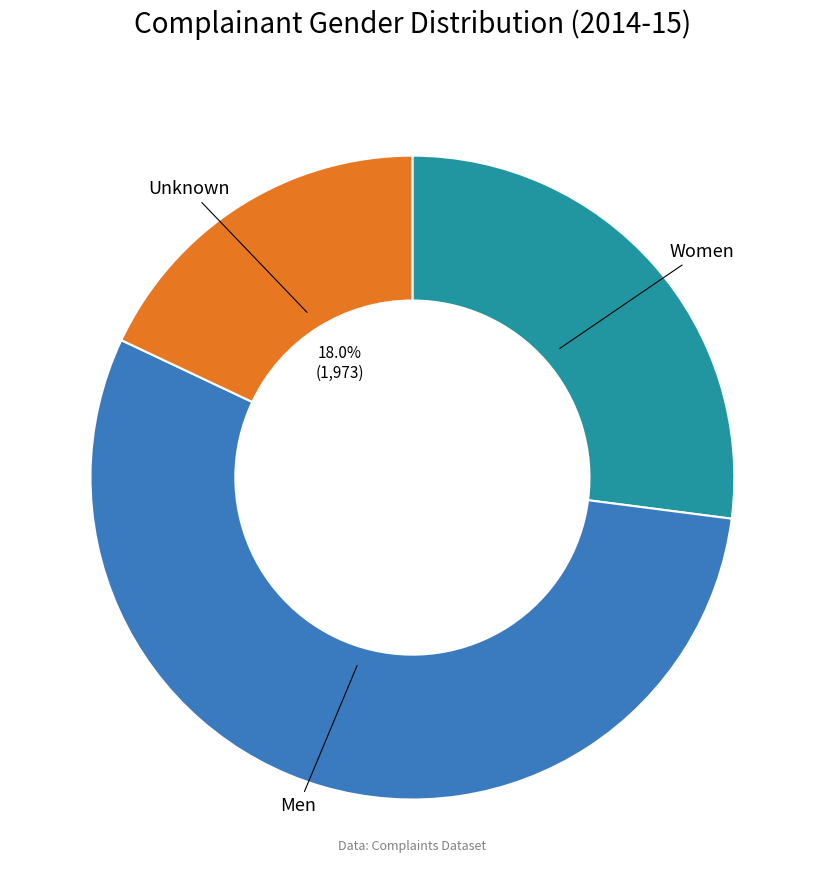

Does Unknown represent more than half of the total?

No